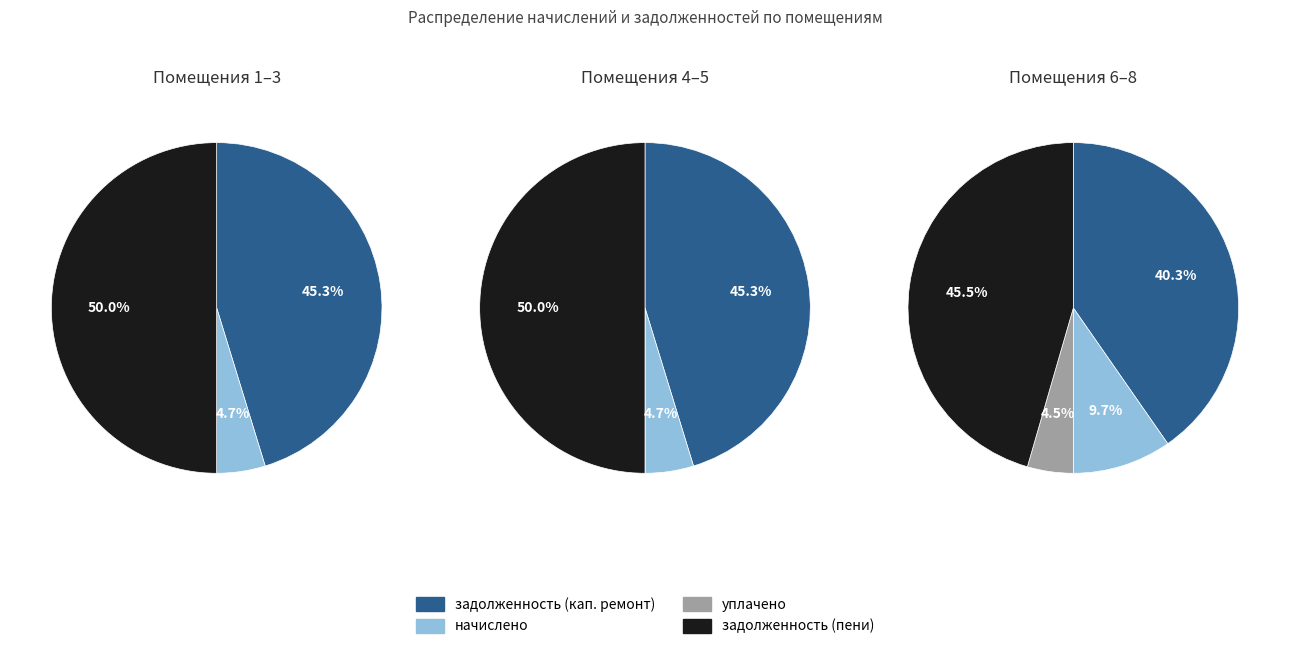

How much of the chart is everything except 6?

87.1%